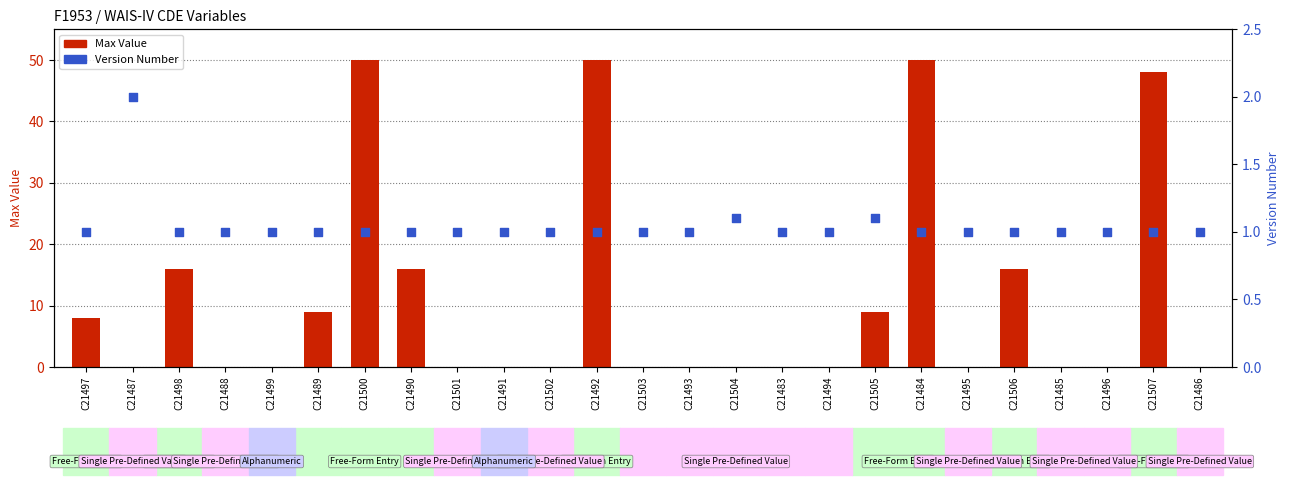

What are all the series names shown in the legend?

Max Value, Version Number